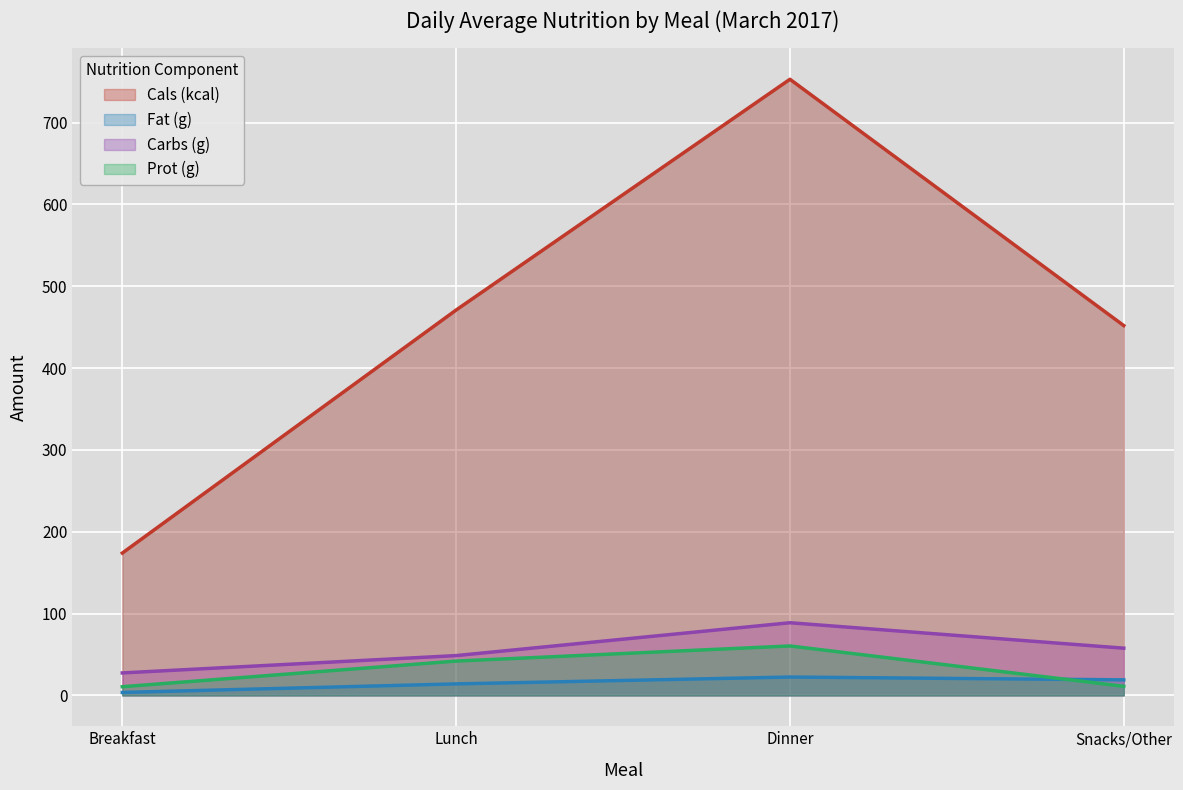

Rank the categories by Cals (kcal) value from highest to lowest.

Dinner, Lunch, Snacks/Other, Breakfast